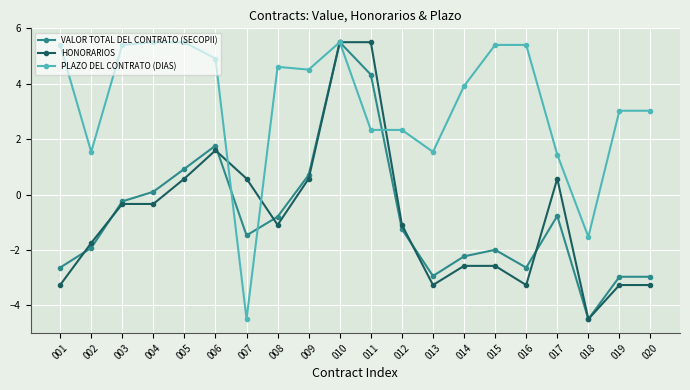

Where is VALOR TOTAL DEL CONTRATO (SECOPII) nearest to the value 0?

004